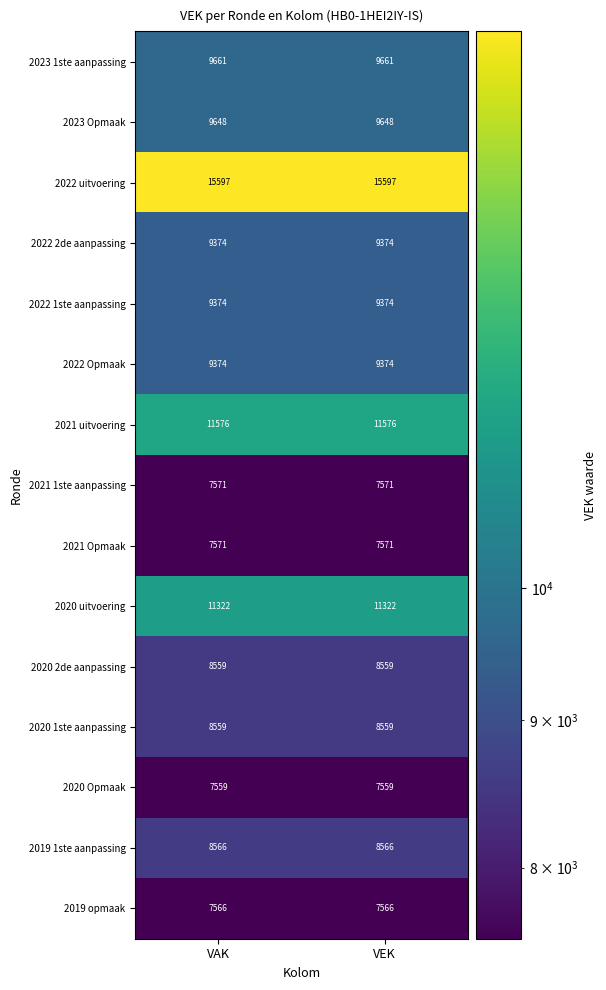

What is the spread (max minus min) of values at VEK?

8038